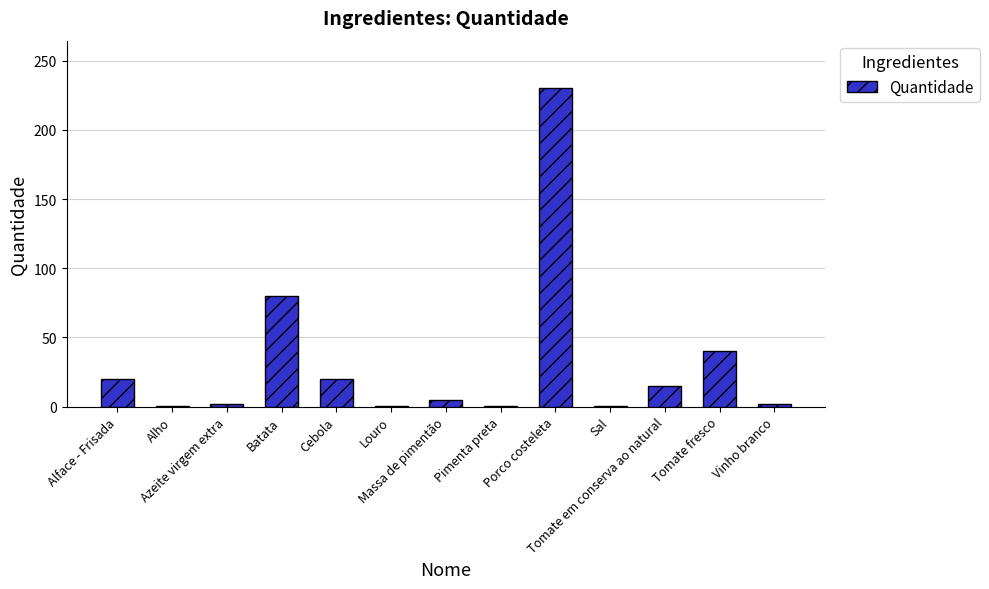

What is the maximum value shown in the chart?

230.0